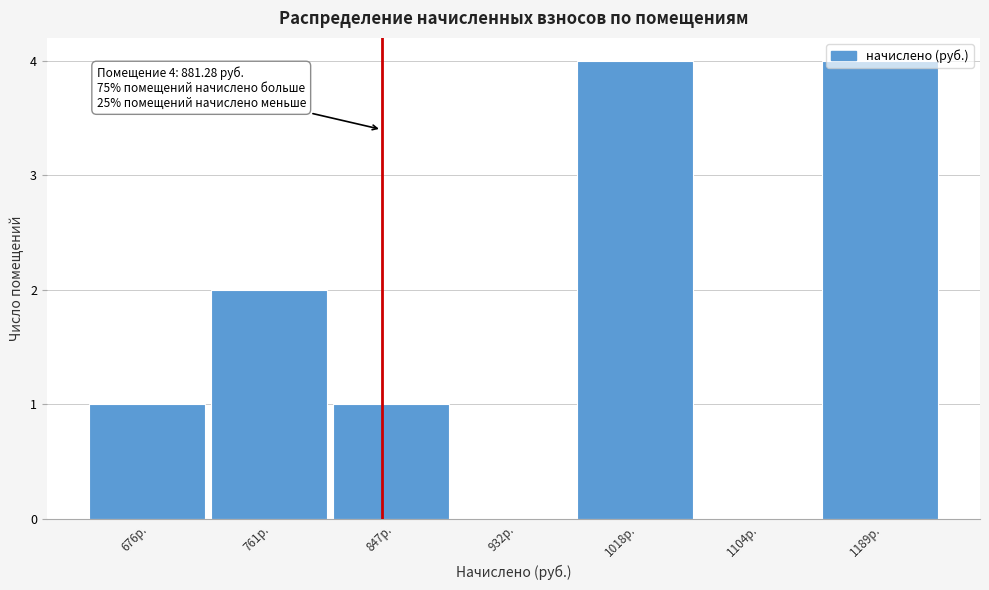

What is the greatest value displayed?

4